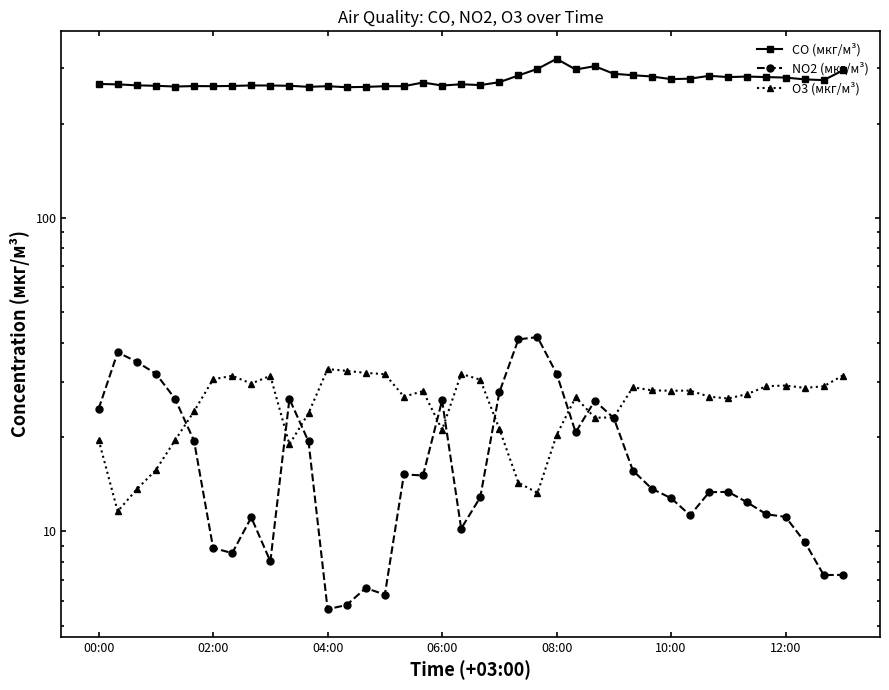

True or false: CO (мкг/м³) has a value of 76.9 at 35.

False